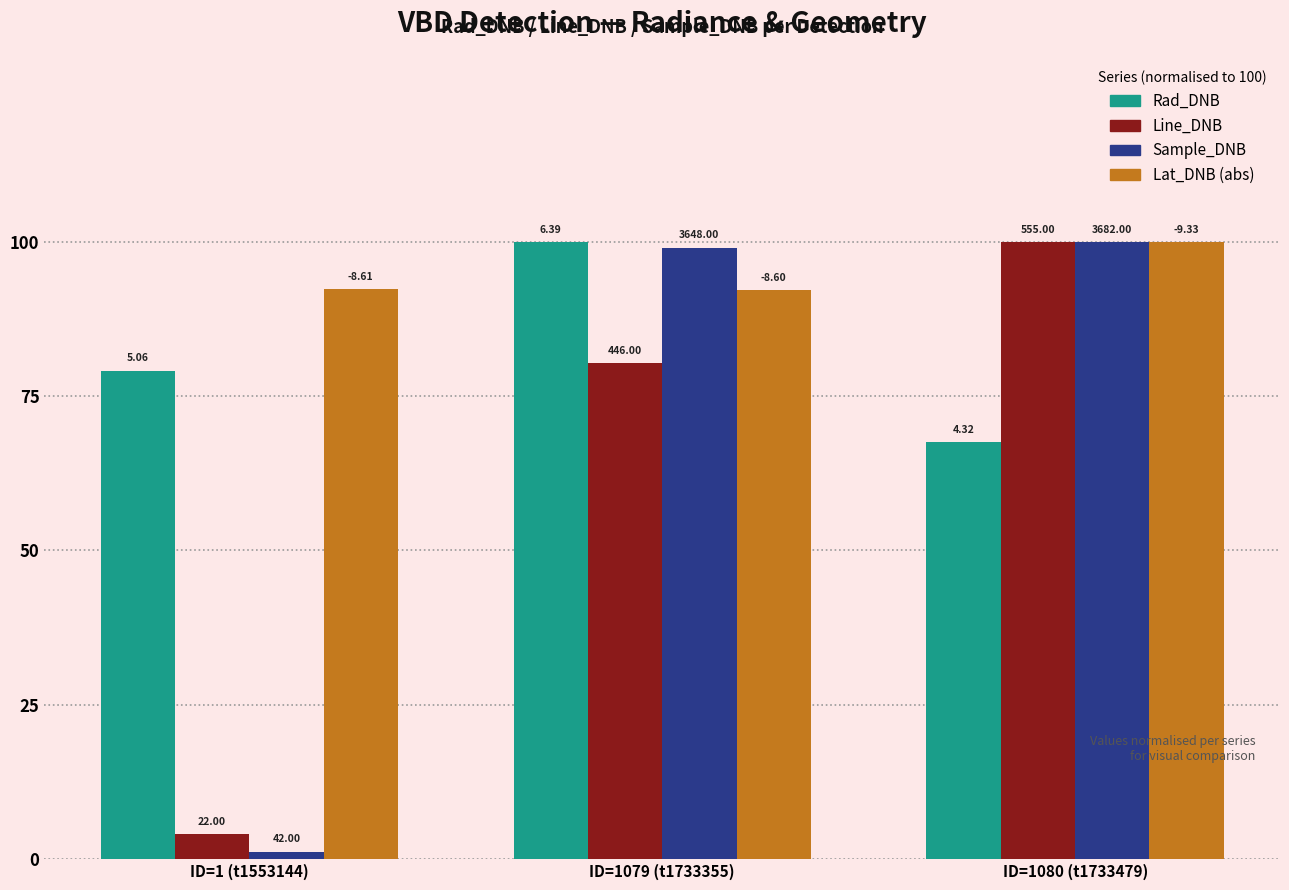

What is the spread (max minus min) of values at ID=1080 (t1733479)?

32.5